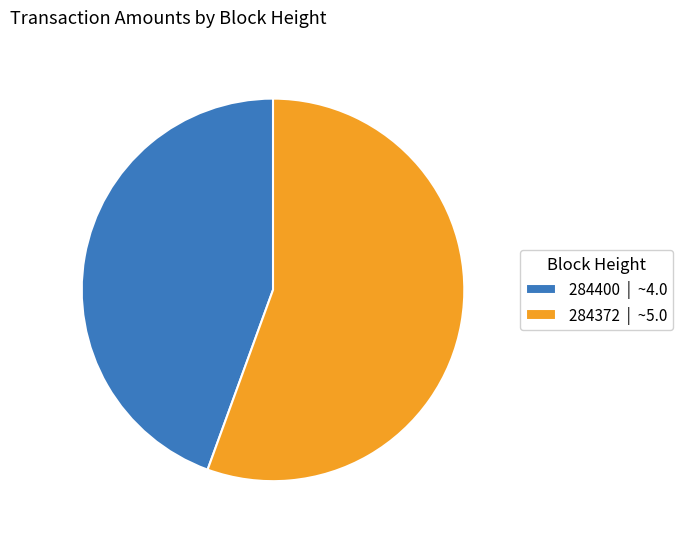

Which slice is the largest?

284372